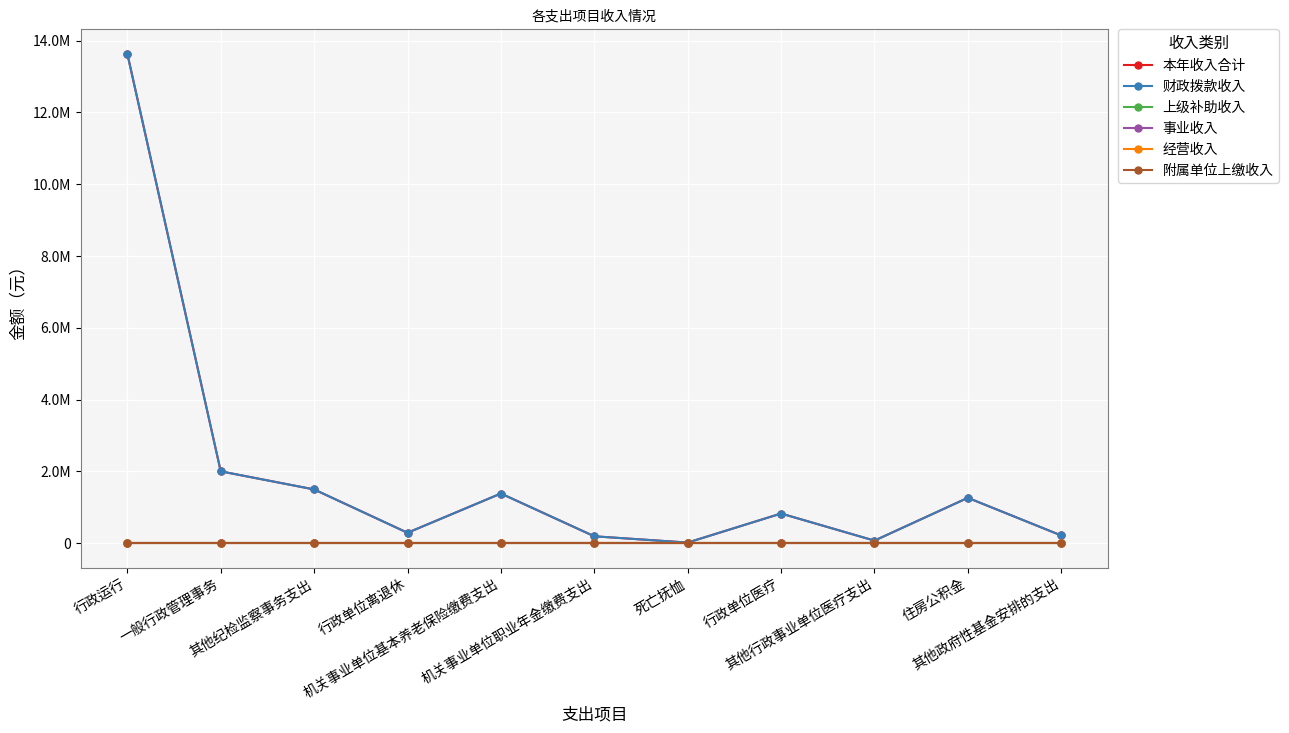

True or false: 本年收入合计 and 上级补助收入 intersect in this chart.

False